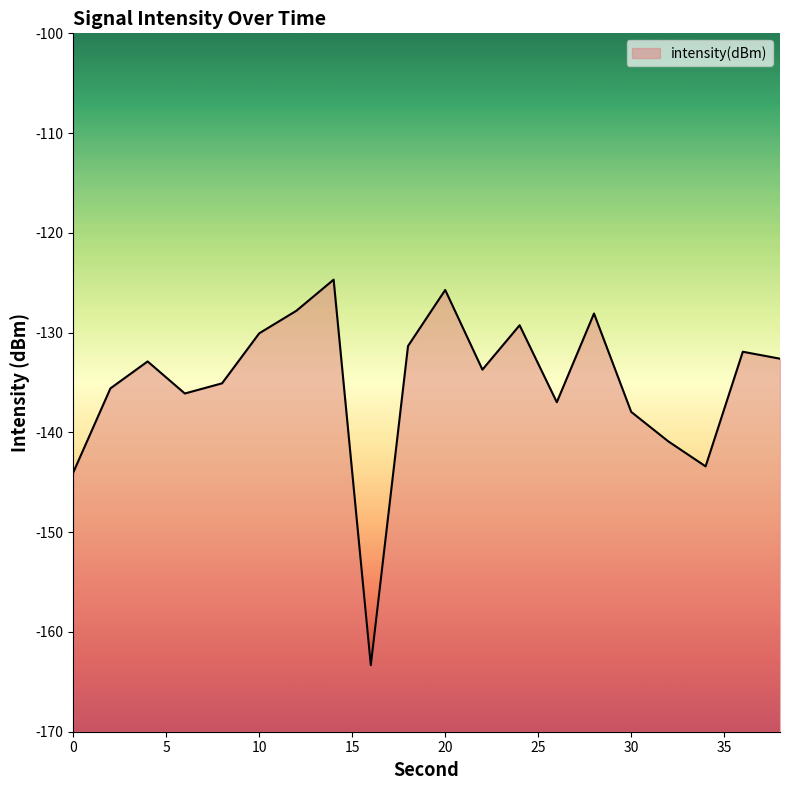

Does the chart display data point markers on the line(s)?

No